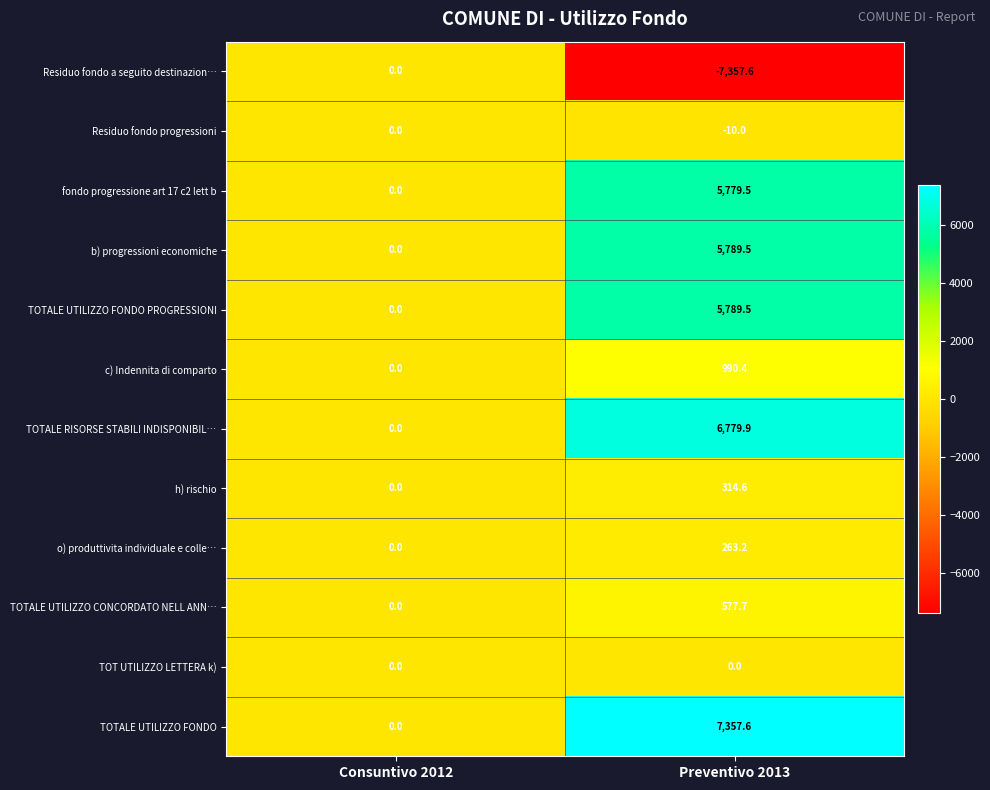

What is the difference between the maximum and minimum values in the TOTALE UTILIZZO CONCORDATO NELL ANN… series?

577.7